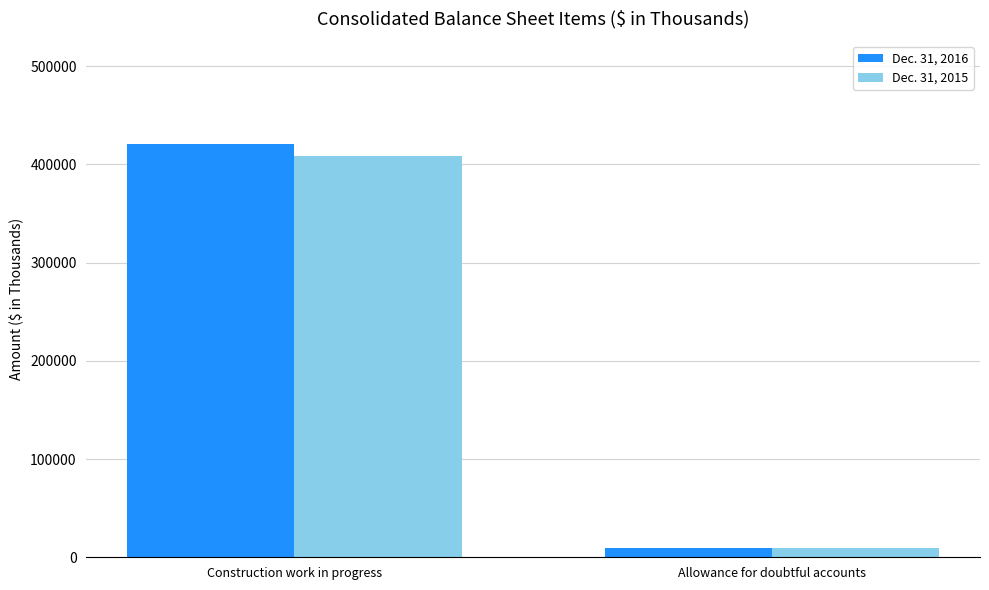

What is the value of the Dec. 31, 2016 bar at the 2nd from the left?

9798